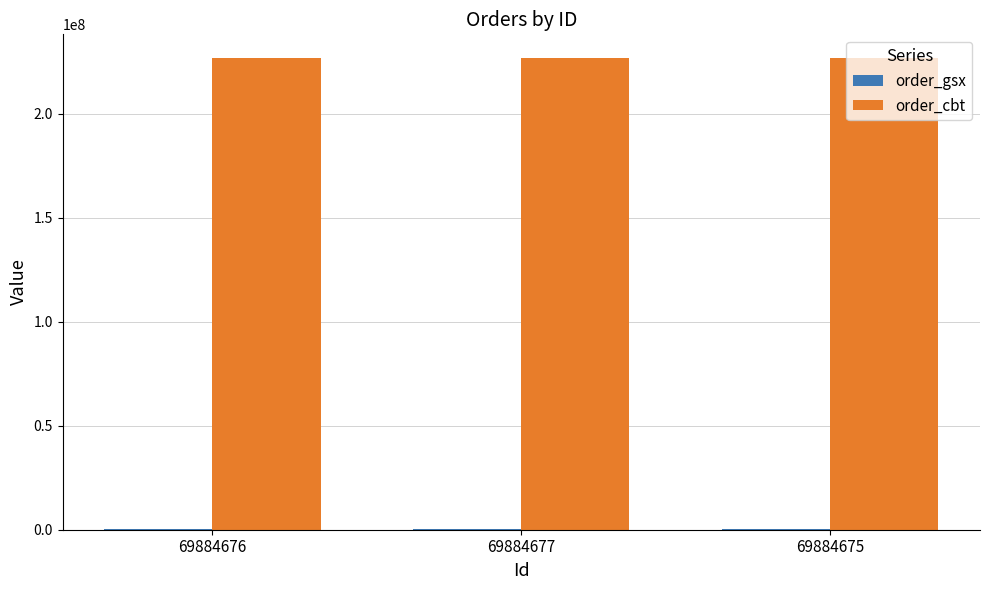

What is the maximum value for order_cbt?

226789312